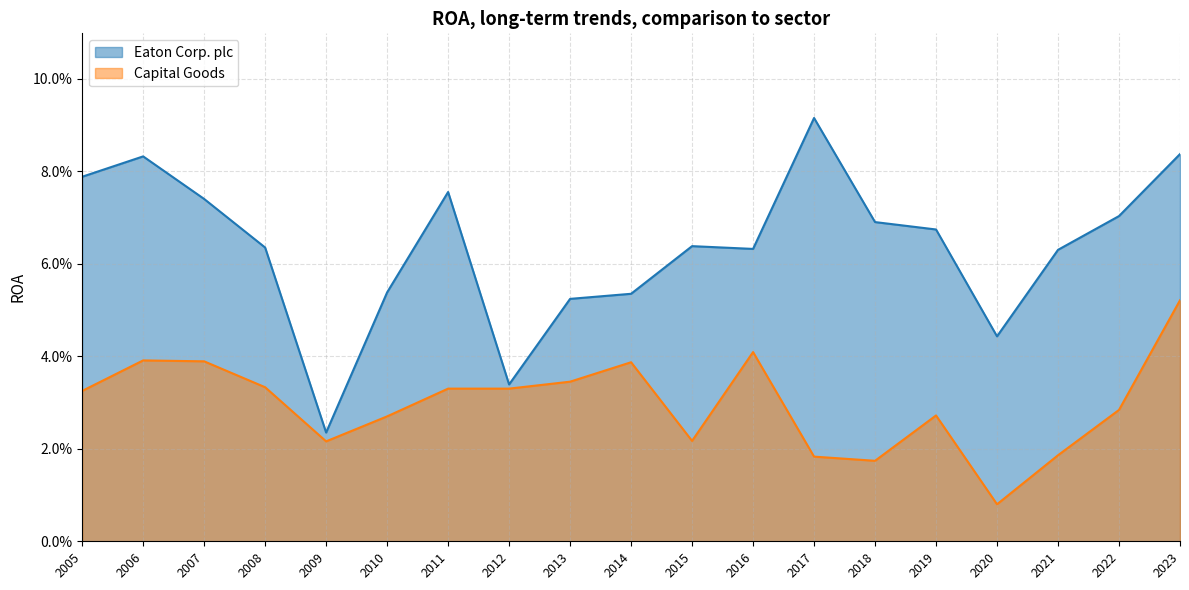

True or false: Eaton Corp. plc and Capital Goods intersect in this chart.

False